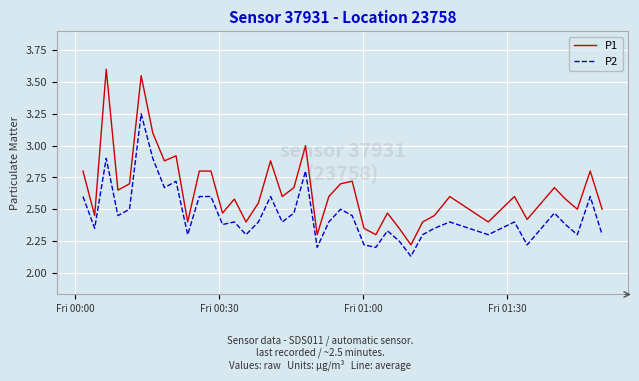

What are all the series names shown in the legend?

P1, P2